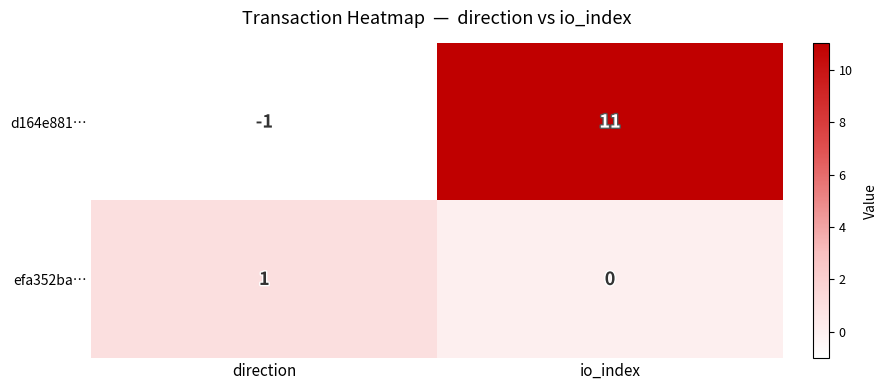

Reading left to right, transcribe all the data shown in this chart.

d164e881…: -1	11
efa352ba…: 1	0